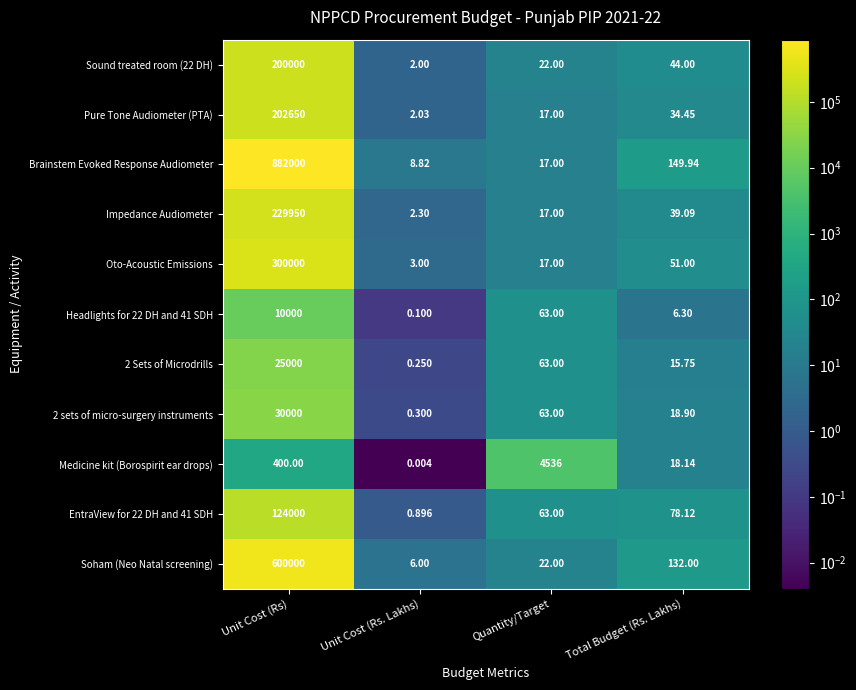

What is the total value across all series at Quantity/Target?

4900.0